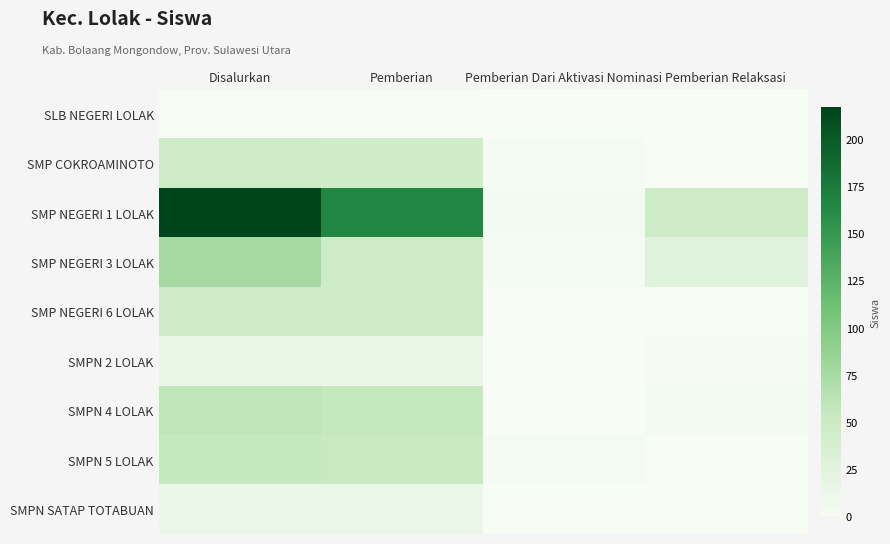

What is the total value across all series at Disalurkan?

532